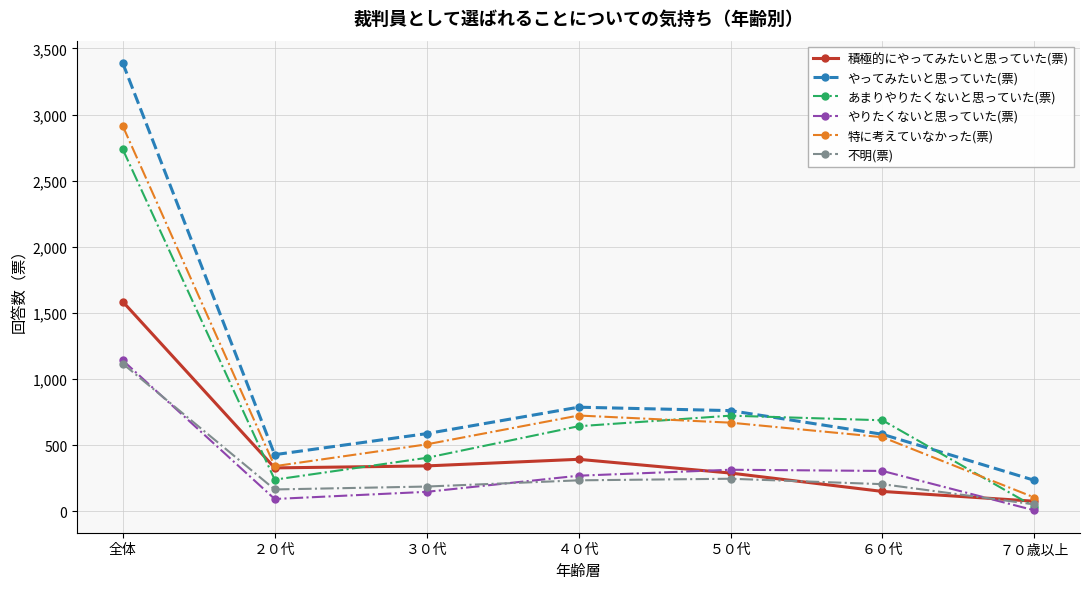

What is the lowest value of the 積極的にやってみたいと思っていた(票) series?

77